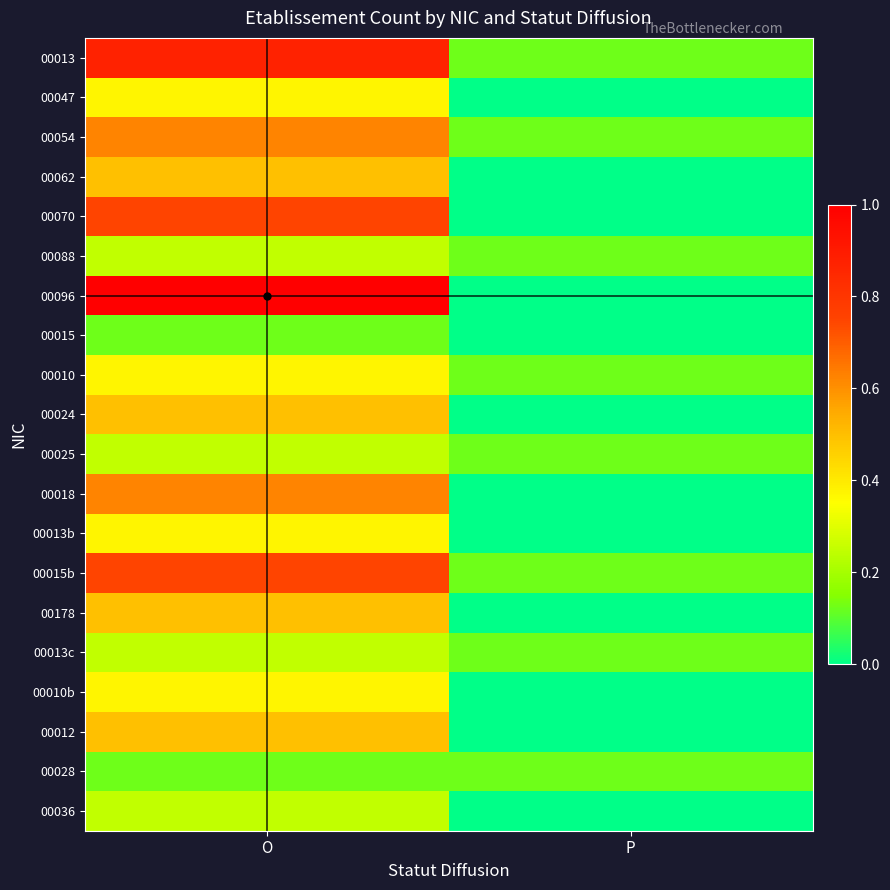

At which category is the sum across all series the highest?

O